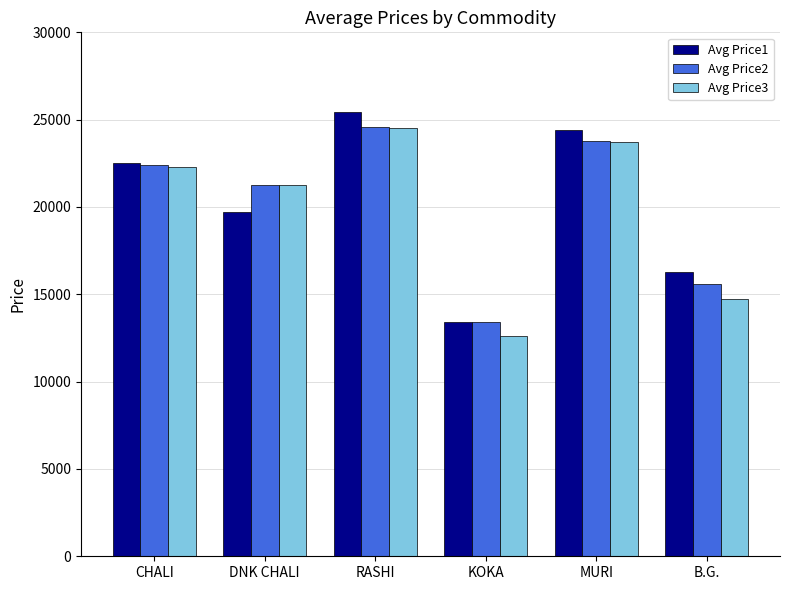

What are all the series names shown in the legend?

Avg Price1, Avg Price2, Avg Price3